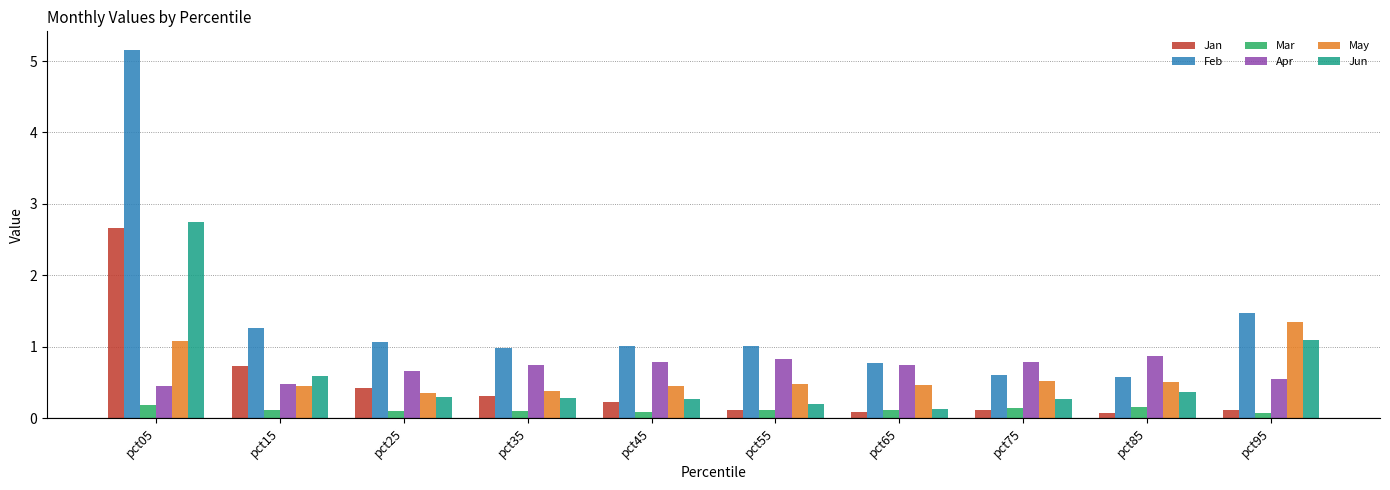

Count the number of categories in the chart.

10